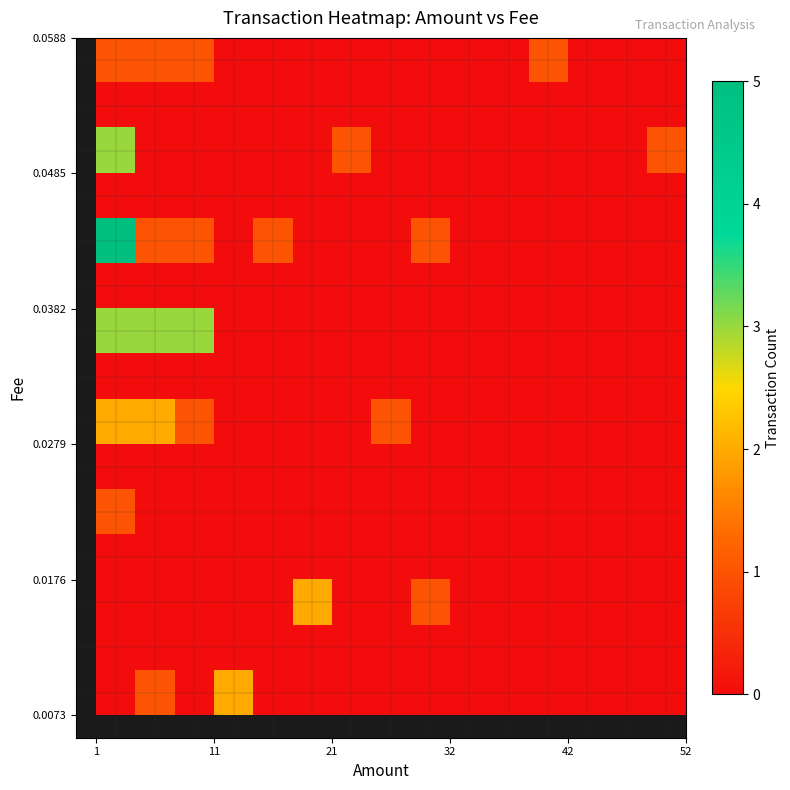

How many categories are shown in the chart?

15